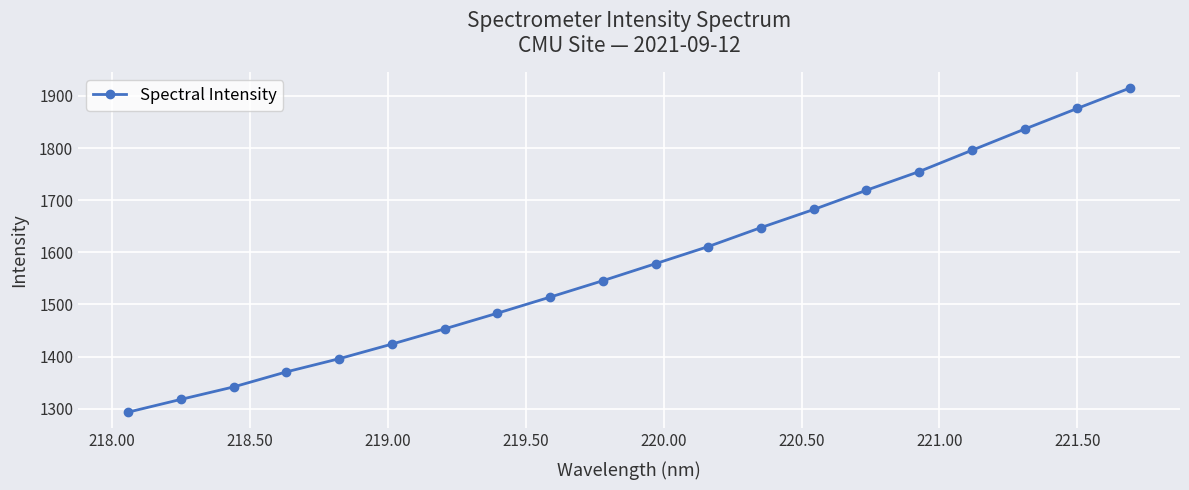

What is the value of the 20th point from the left?

1915.1